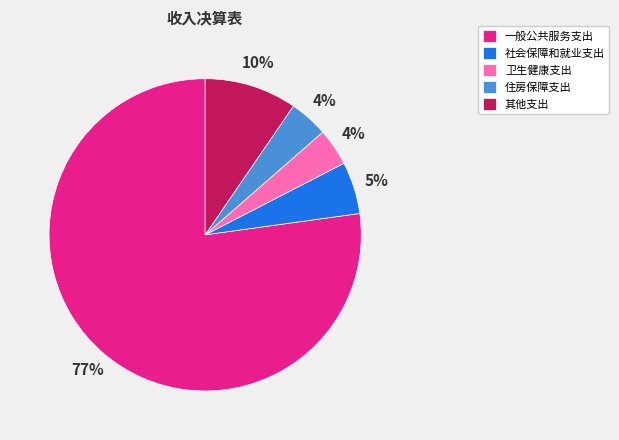

Approximately how many times larger is the value at 卫生健康支出 compared to 其他支出?

0.4